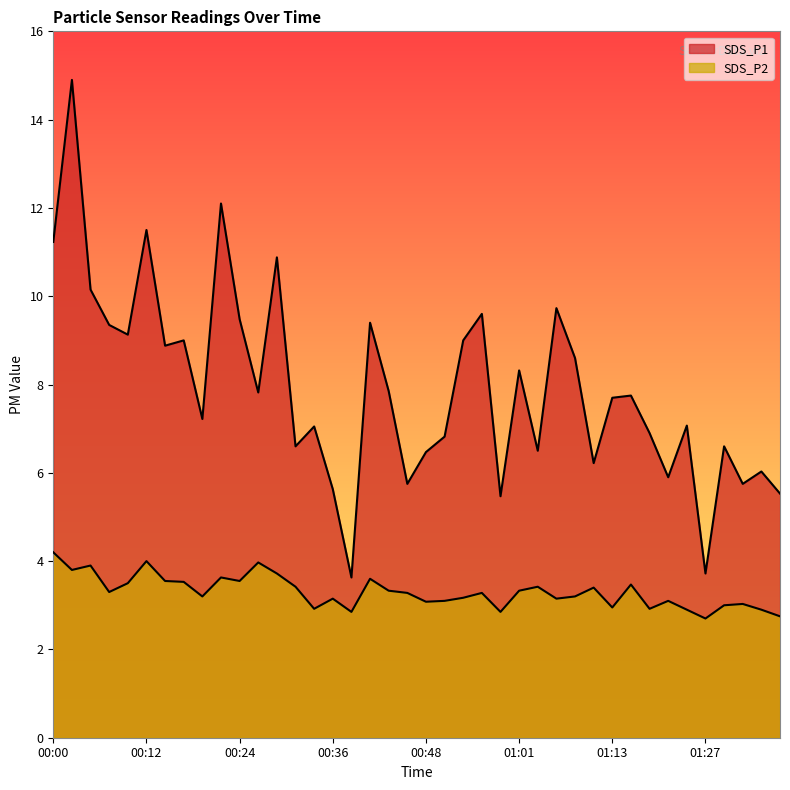

True or false: SDS_P2 has a value of 0.9 at 01:21.

False